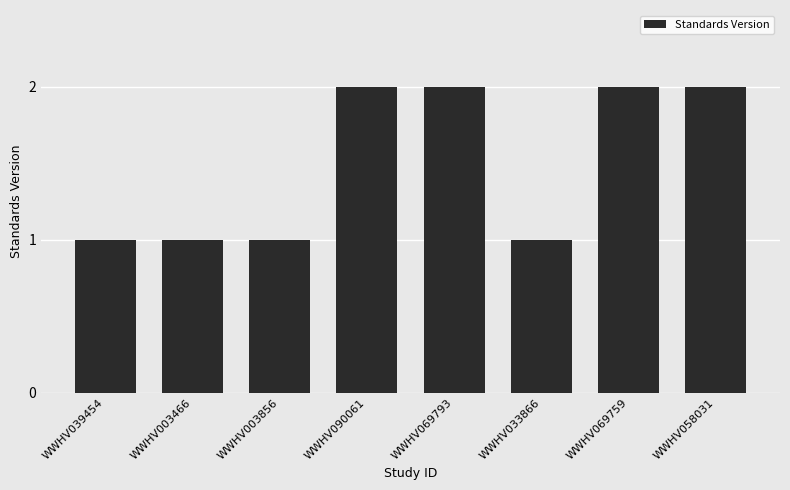

Which has a higher value, WWHV058031 or WWHV039454?

WWHV058031